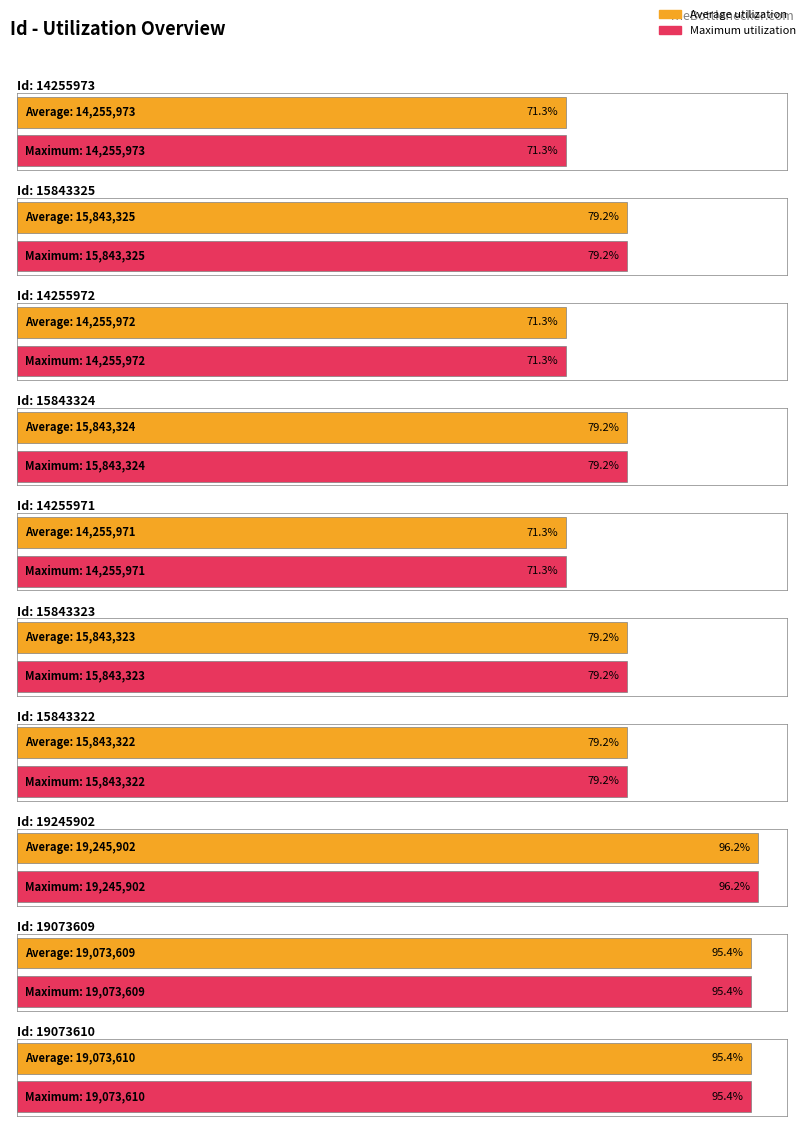

What are all the series names shown in the legend?

Average utilization, Maximum utilization